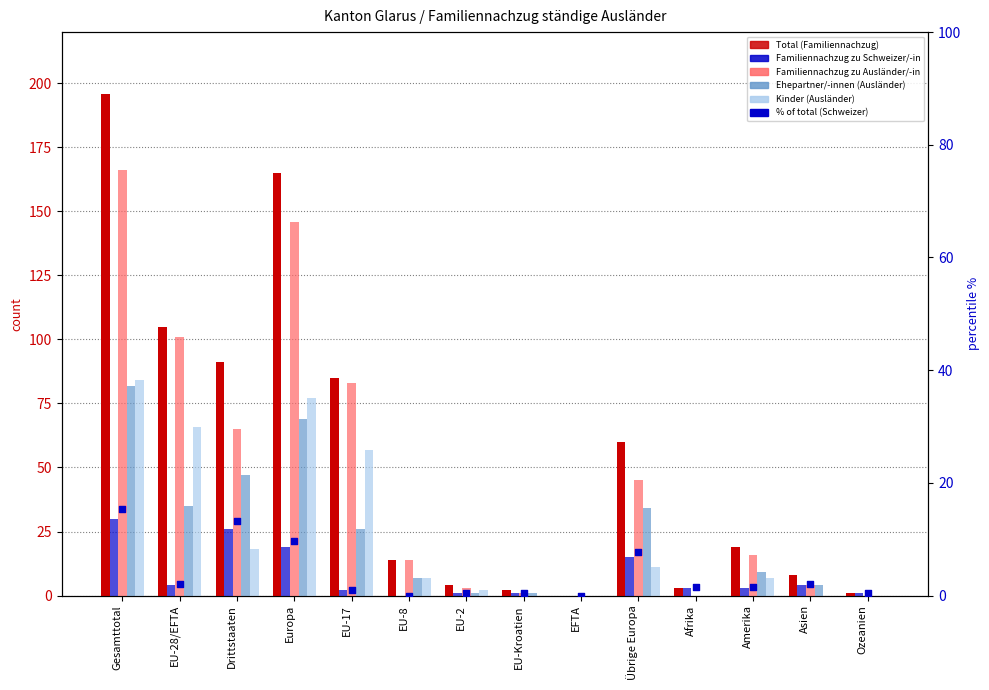

At how many categories does at least one series exceed 81?

5